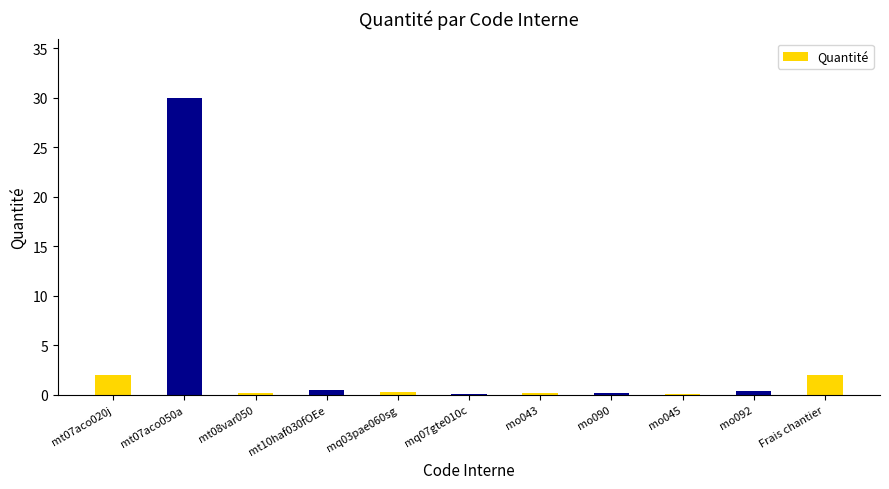

Which has a higher value, mq07gte010c or mt07aco050a?

mt07aco050a